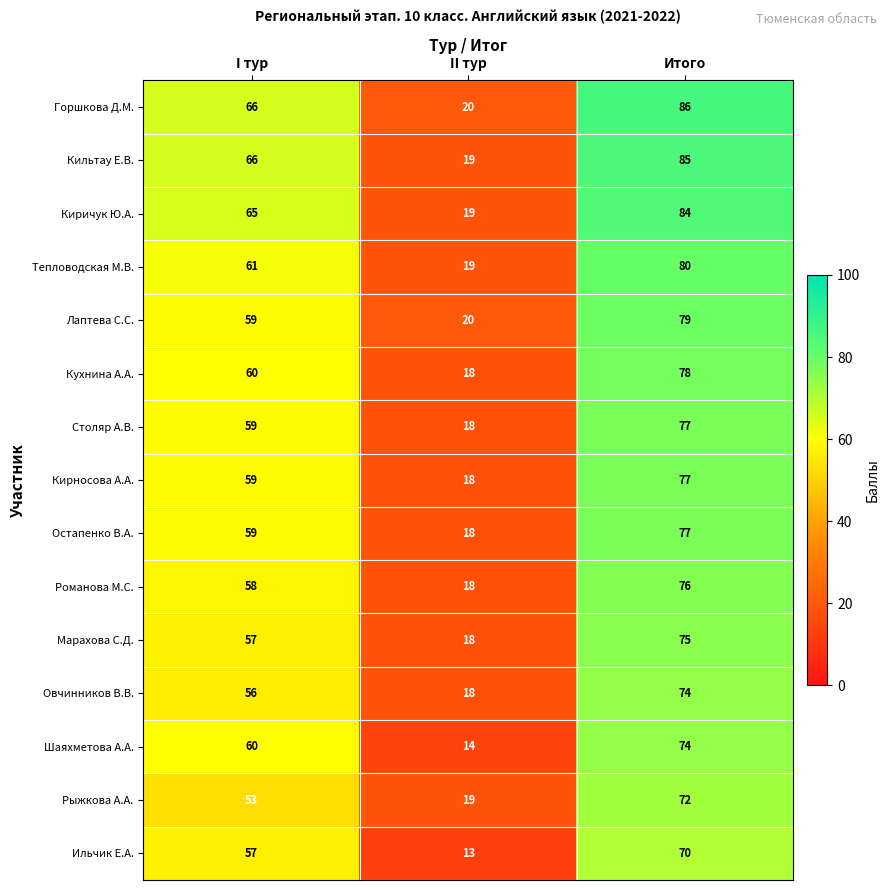

What is the average value of the Горшкова Д.М. series?

57